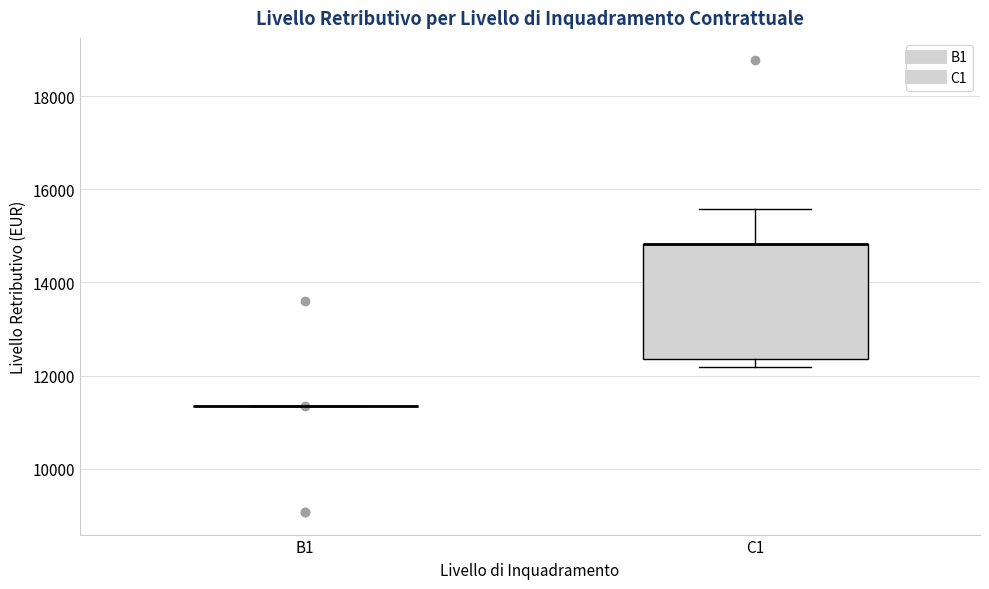

Reading left to right, read every box against the y-axis: the position of its median line, the range the box covers, and the ends of its whiskers. The values are not printed on the chart, so give them approximately, as read against the axis.

B1: box collapsed to a line at 11400, whiskers 11400 to 11400
C1: median 14800 (drawn on the box's upper edge), box 12400 to 14800, whiskers 12200 to 15600